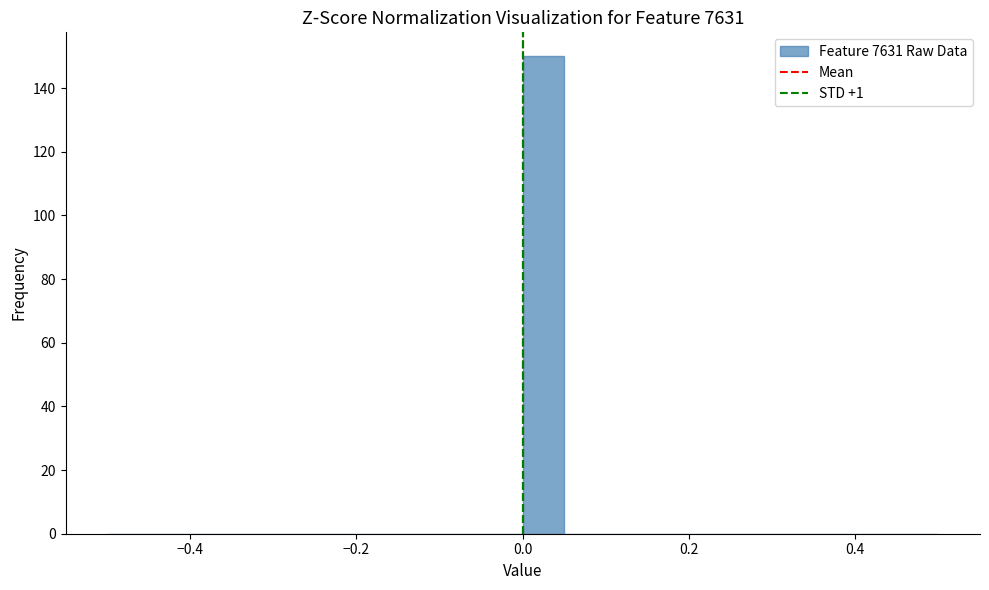

Around what value on the x-axis is the tallest bar? Give the approximate position of its centre, as read against the axis.

0.02